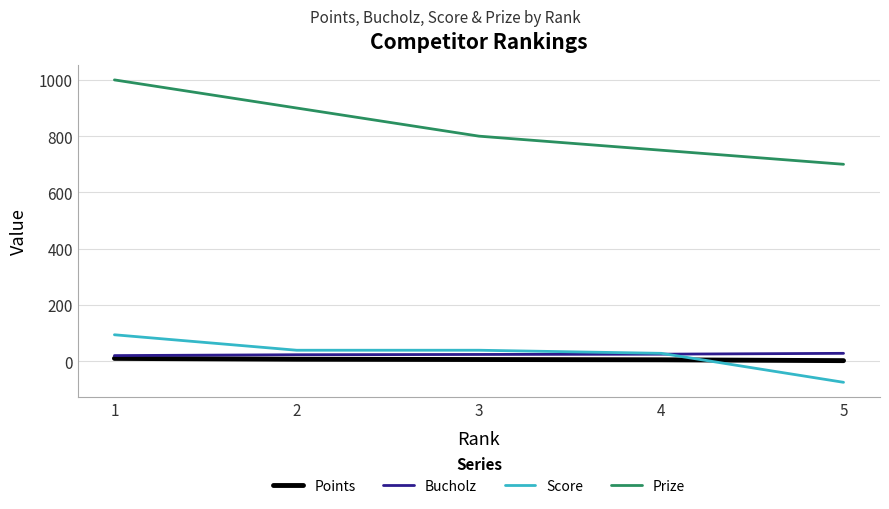

What is the maximum value for Bucholz?

28